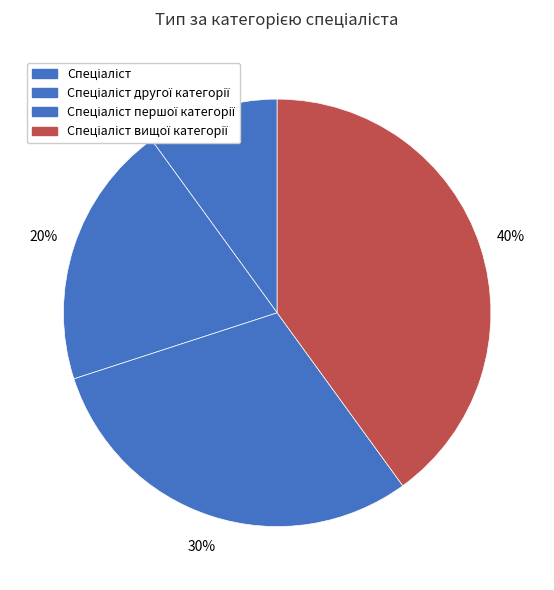

Does Спеціаліст вищої категорії account for over 50% of the chart?

No